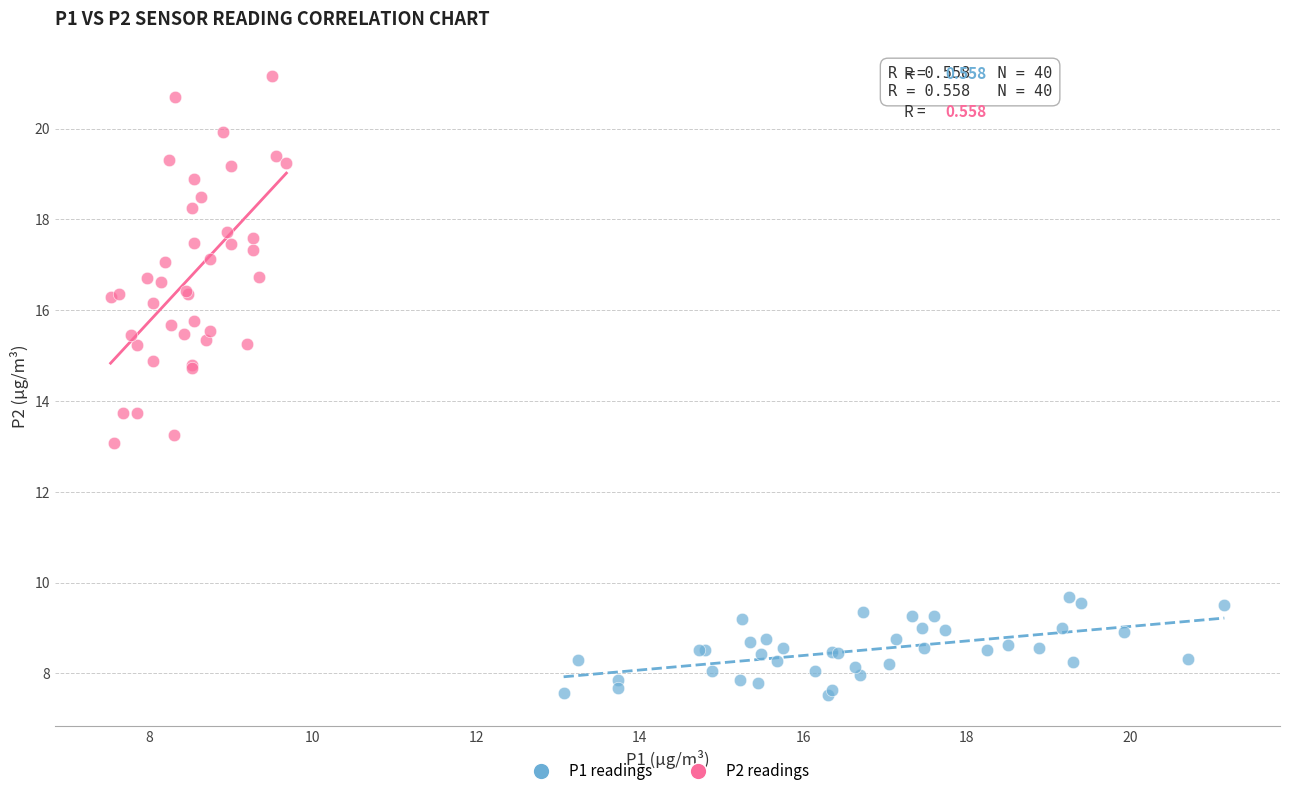

What are all the series names shown in the legend?

P1 readings, P2 readings